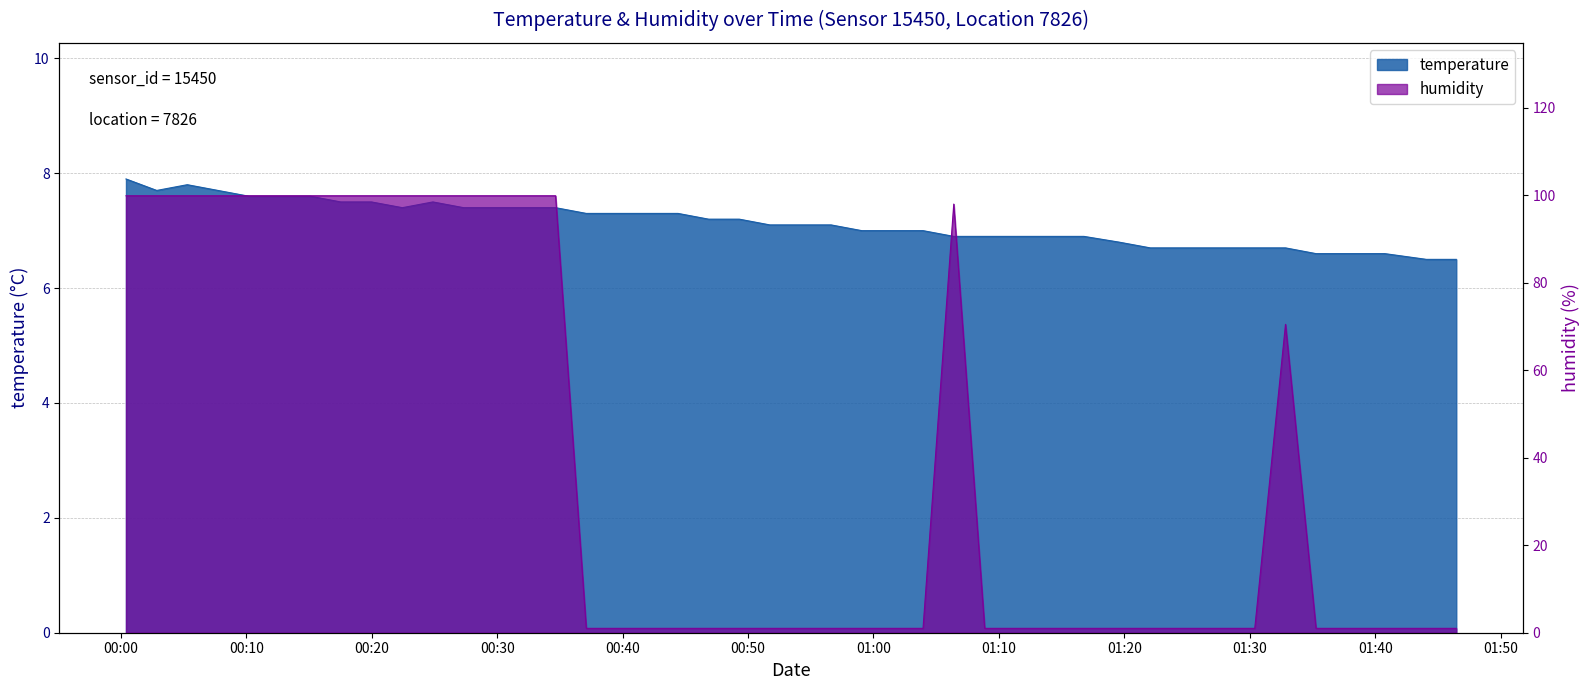

What is the maximum value for humidity?

99.9